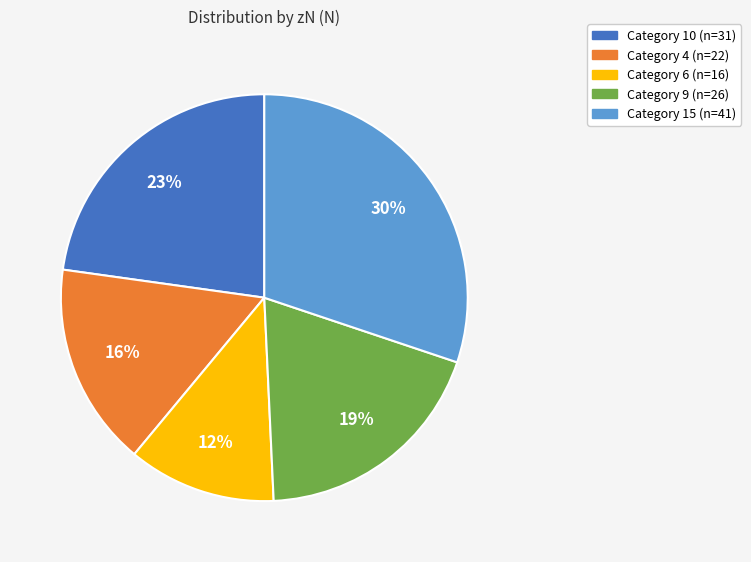

To the nearest percent, what is the average slice percentage?

20%